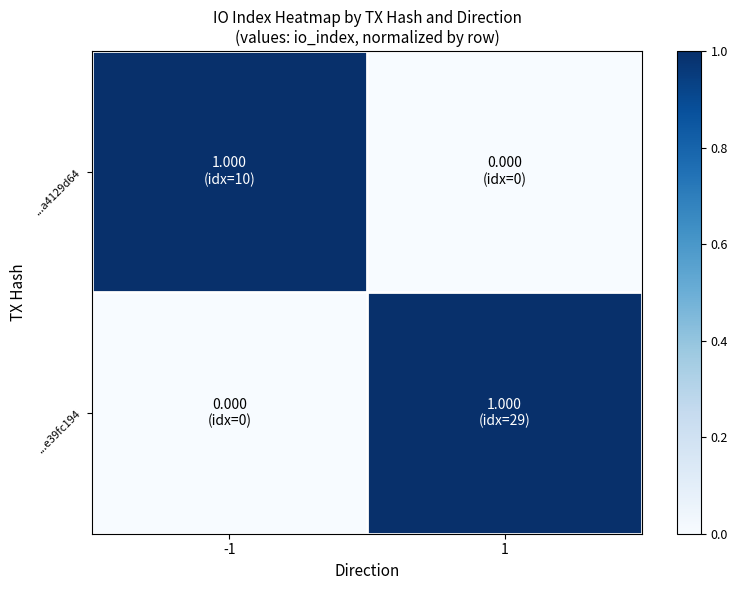

Reading left to right, extract all data points from this chart.

...a4129d64: -1=1	1=0
...e39fc194: -1=0	1=1